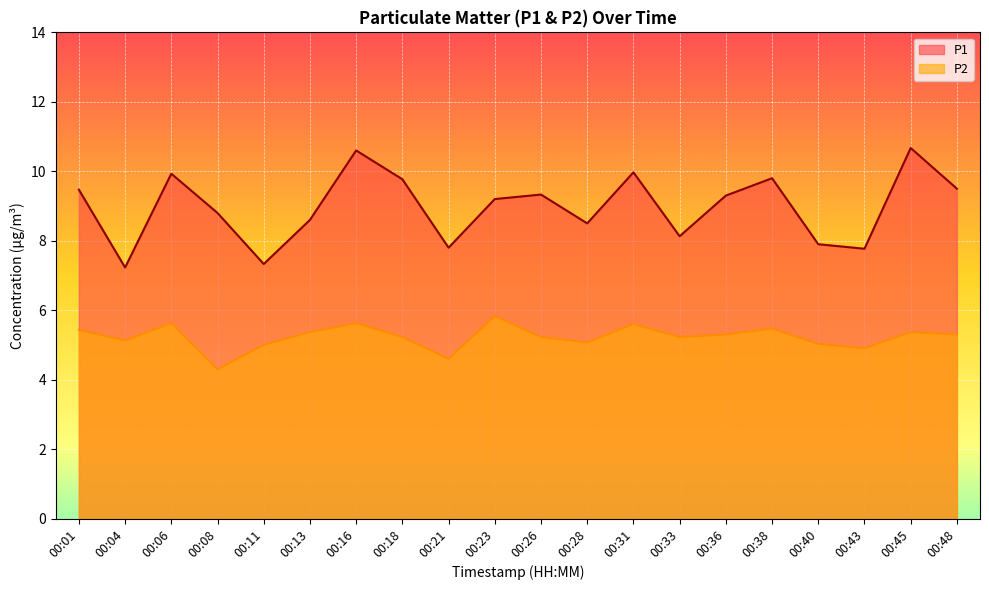

True or false: P2 has a value of 2.8 at 00:18.

False